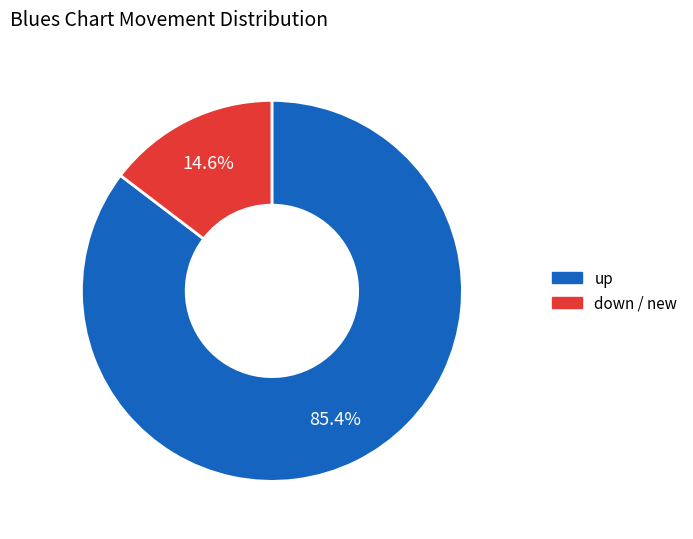

Is there any slice that represents more than half of the pie?

Yes